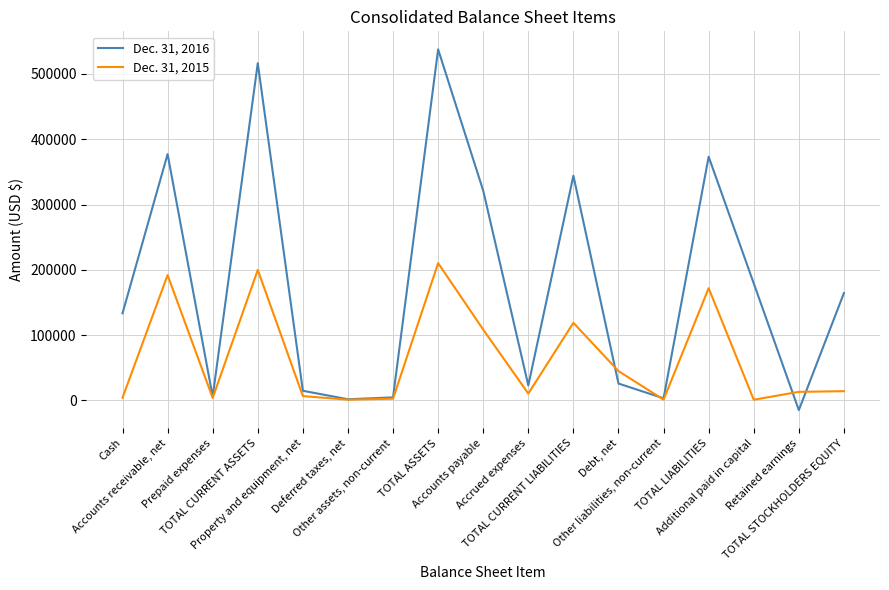

What is the difference between the Dec. 31, 2016 values at Cash and TOTAL LIABILITIES?

239816